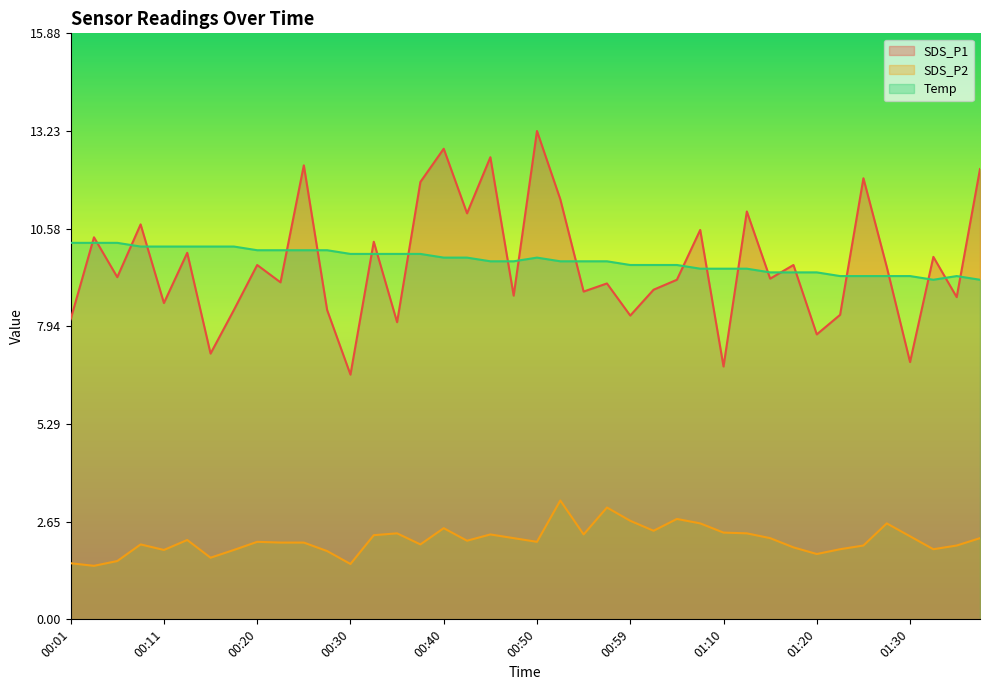

What is the sum of all SDS_P1 values?

385.2